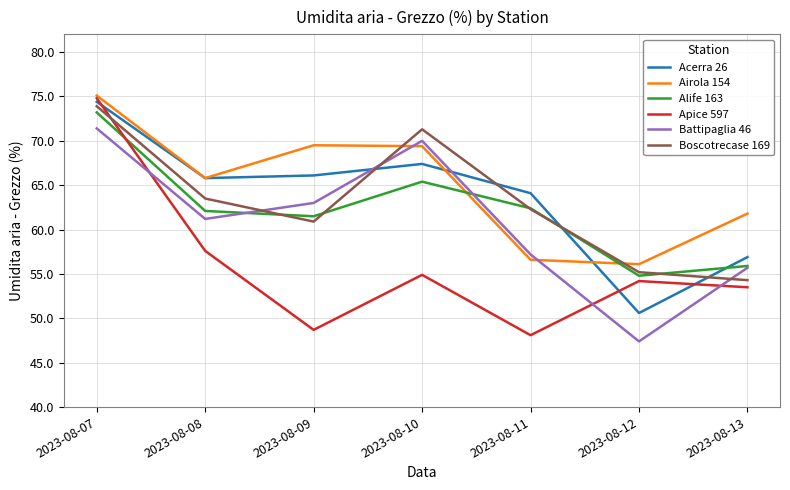

In Battipaglia 46, how many points are lower than both neighbors (excluding endpoints)?

2